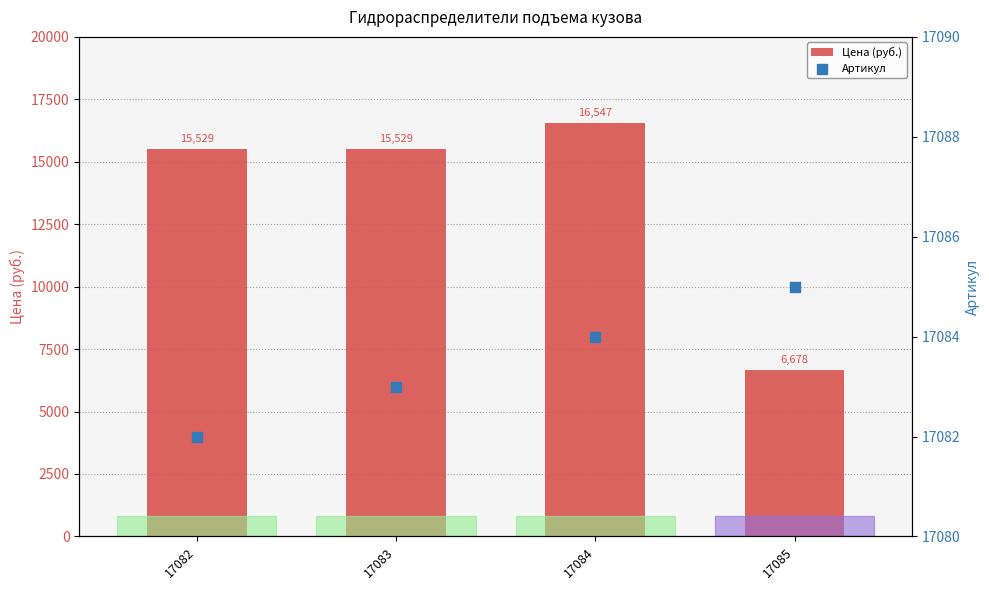

What is the total value across all series at 17084?

33630.6